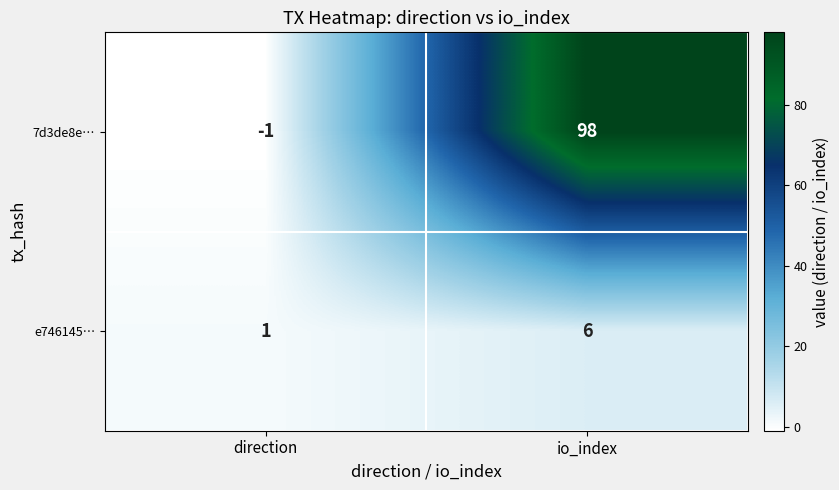

Which series changed the most between direction and io_index?

7d3de8e…